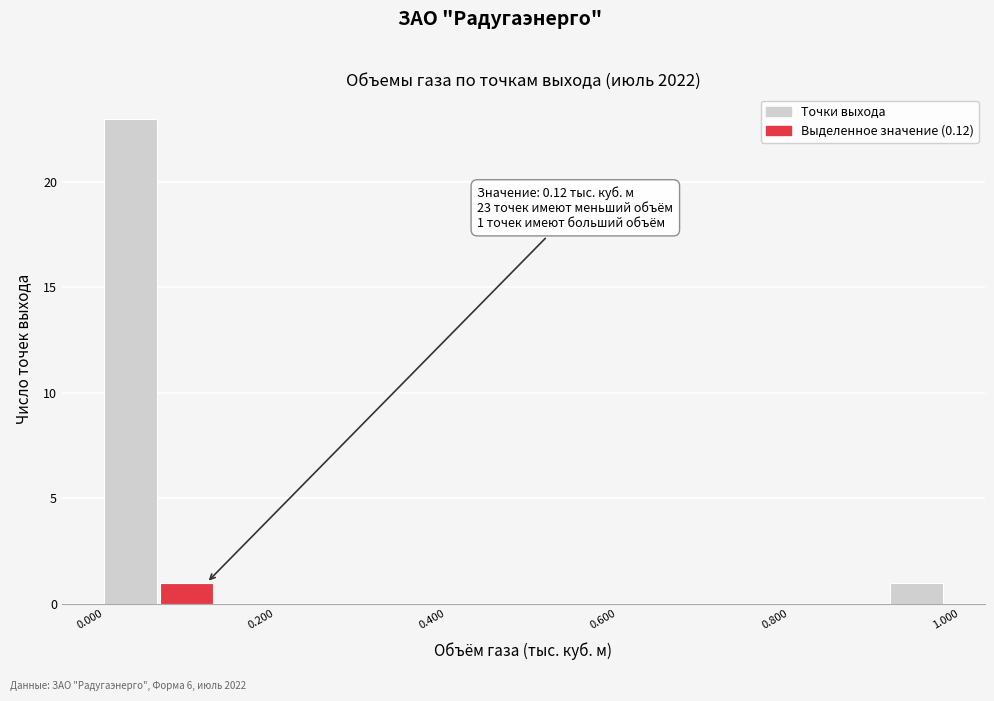

Around what value on the x-axis is the tallest bar? Give the approximate position of its centre, as read against the axis.

0.04